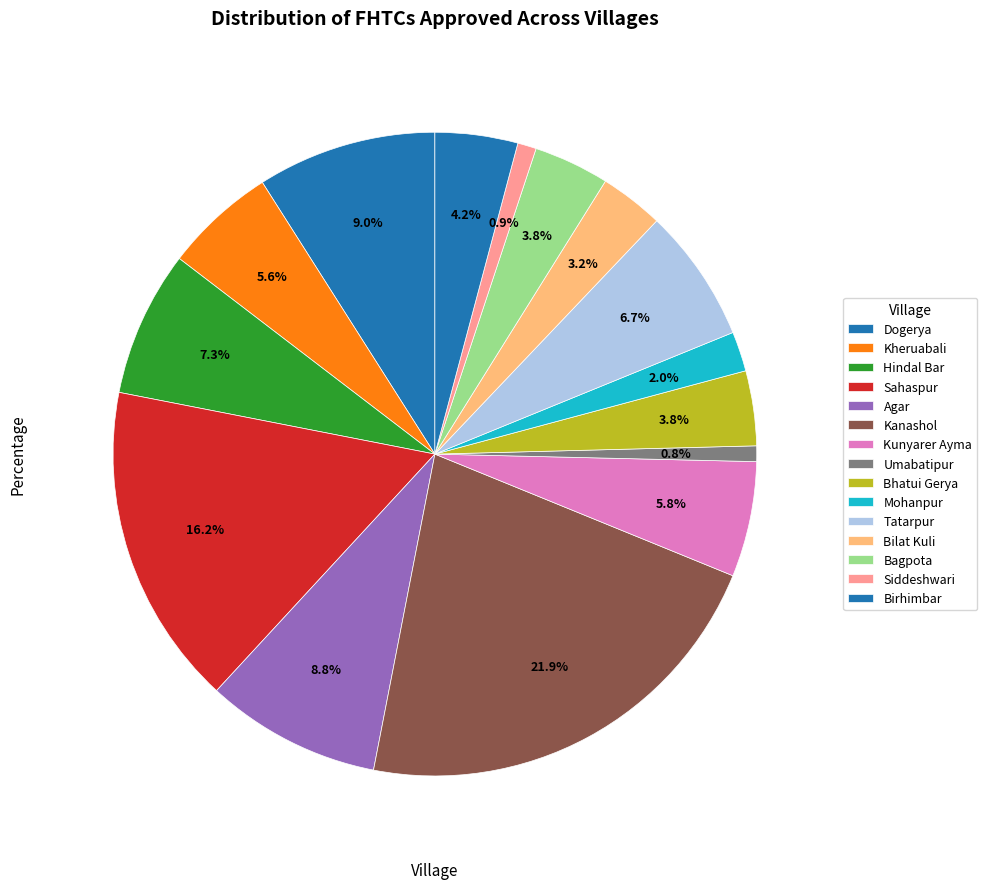

Combined, do Siddeshwari and Hindal Bar account for over 50%?

No